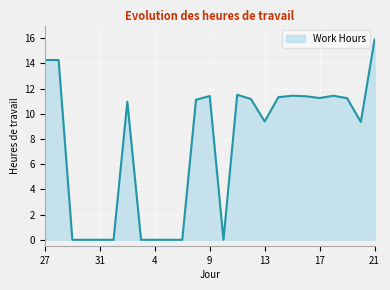

What is the difference between the maximum and minimum values?

15.9